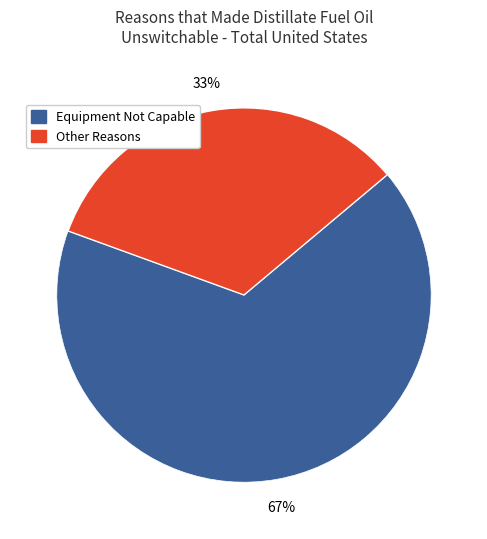

To the nearest percent, what is the average slice percentage?

50%